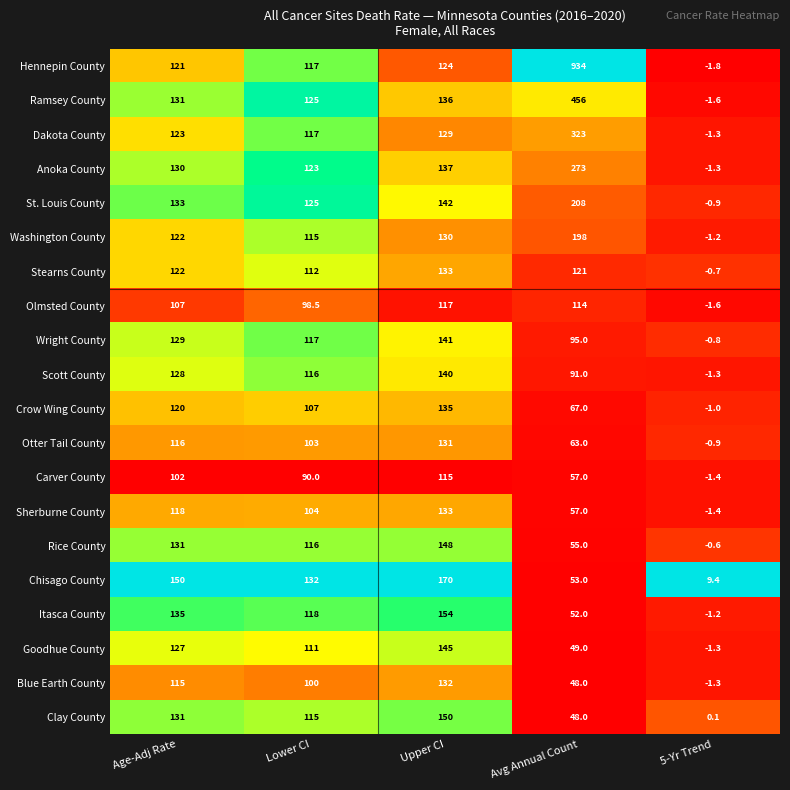

Where does the Itasca County series first go above 118?

Age-Adj Rate